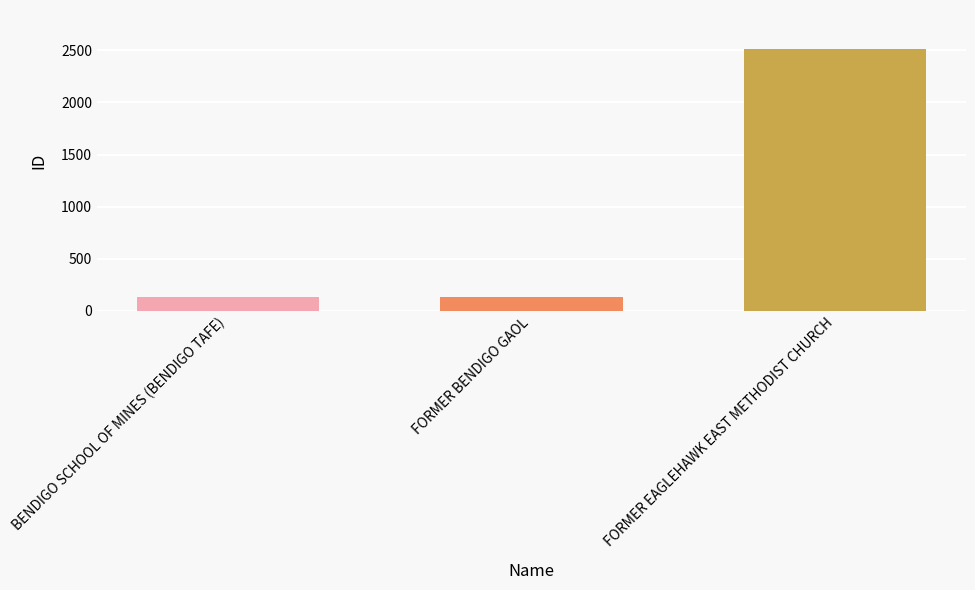

What is the difference between the values at BENDIGO SCHOOL OF MINES (BENDIGO TAFE) and FORMER BENDIGO GAOL?

5